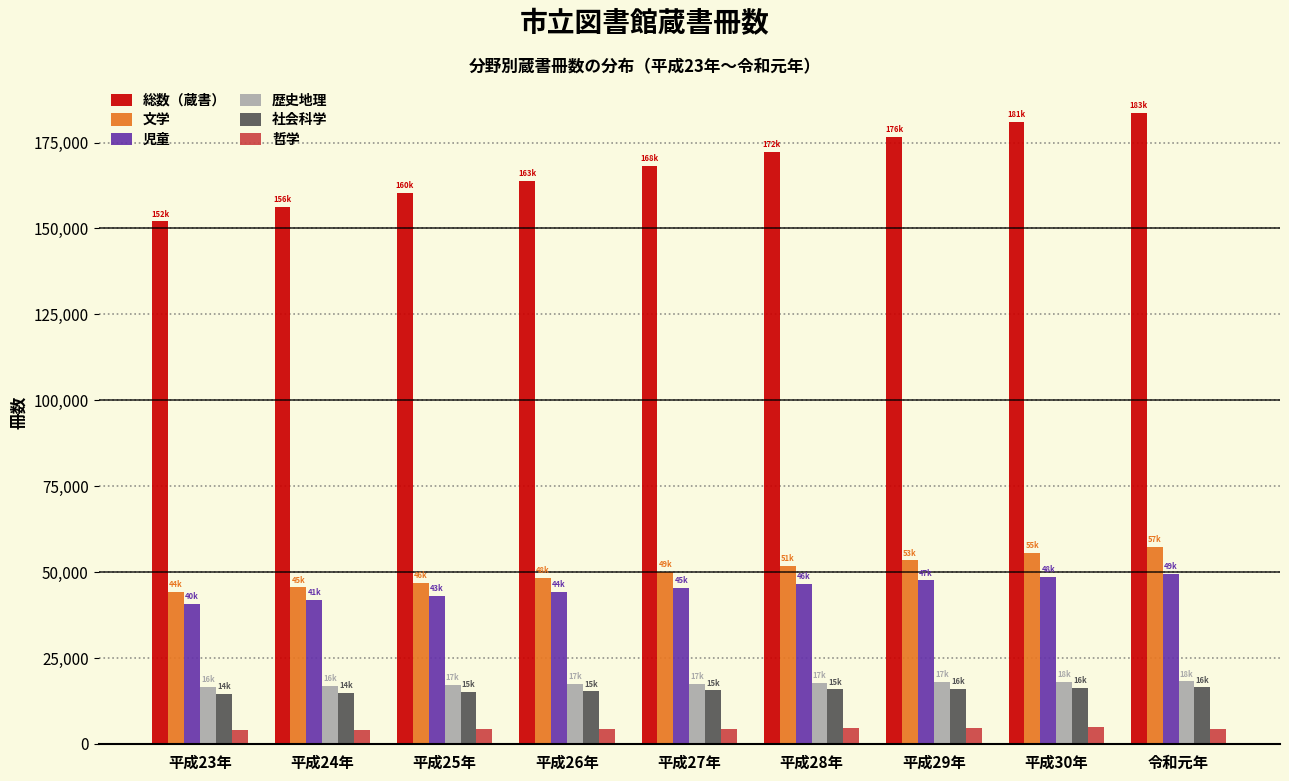

What is the sum of the 社会科学 values at 令和元年 and 平成26年?

31787